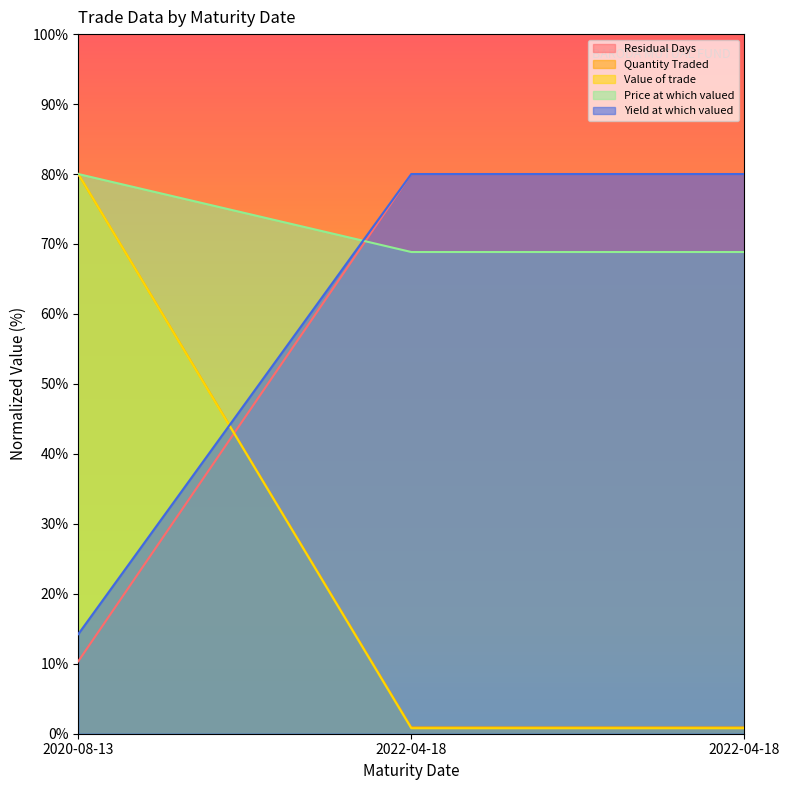

At how many categories does at least one series exceed 30?

3